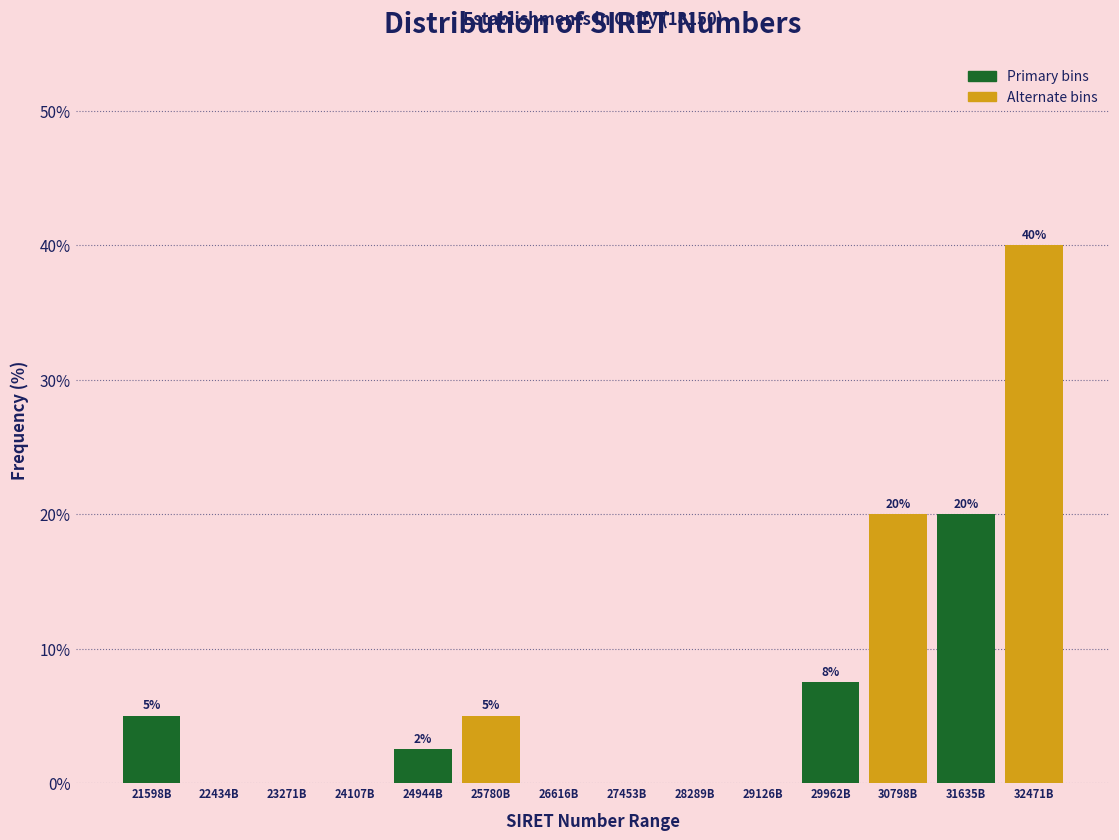

What is the sum of all values?

100.0